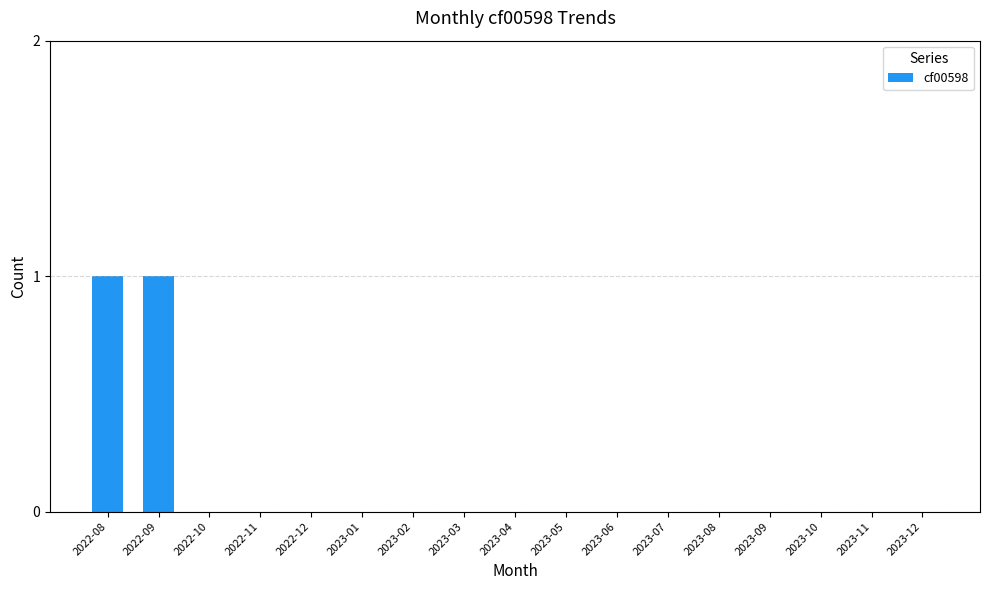

The chart shows a value of 0 at 2023-09. True or false?

True